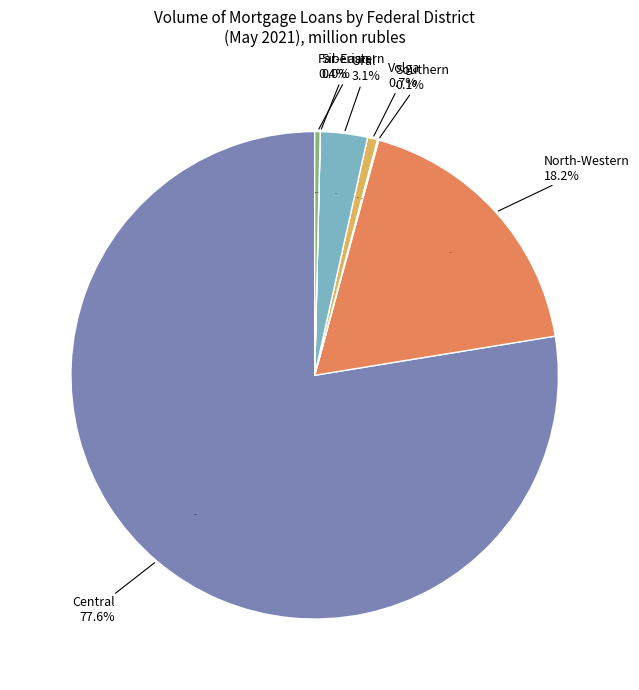

Between Volga Federal District and Siberian Federal District, which is larger?

Volga Federal District